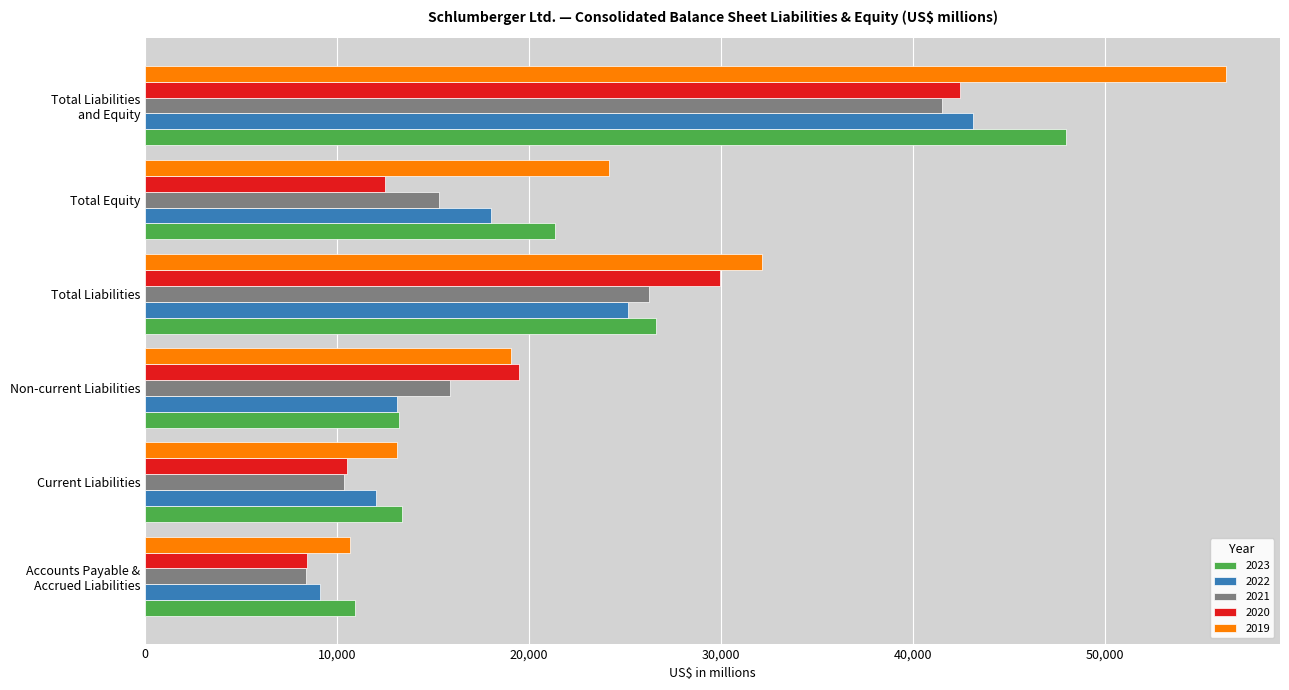

Is it true that 2023 equals 6018 at Current Liabilities?

False